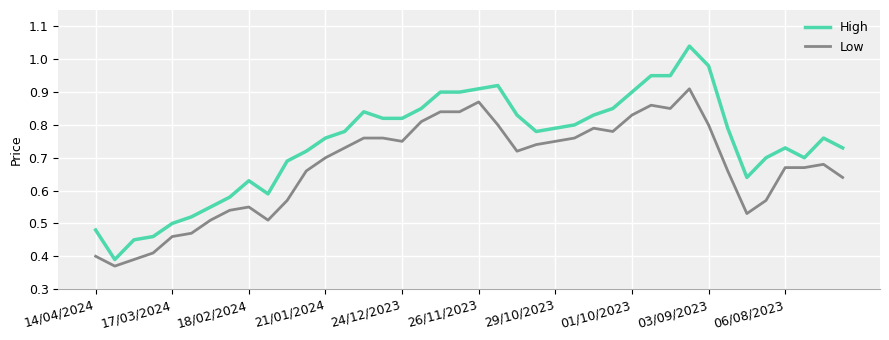

Which series has the largest total across all categories?

High